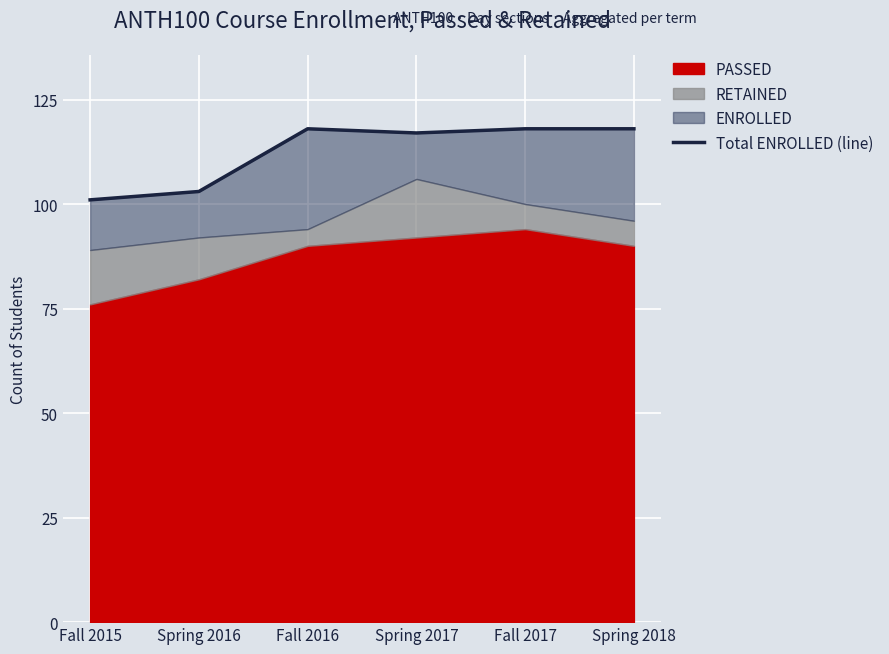

List the labels in order of value, smallest first.

Fall 2015, Spring 2016, Spring 2017, Fall 2016, Fall 2017, Spring 2018